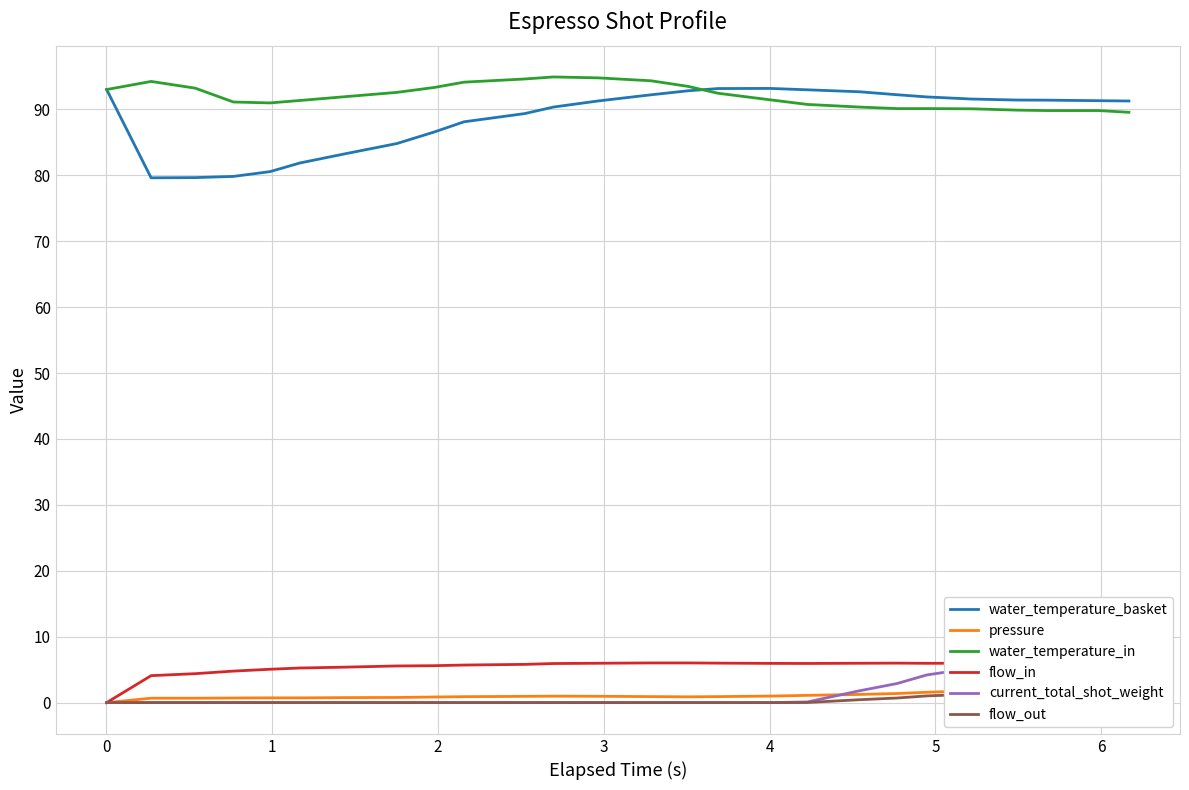

How many intersections are there between pressure and current_total_shot_weight?

1